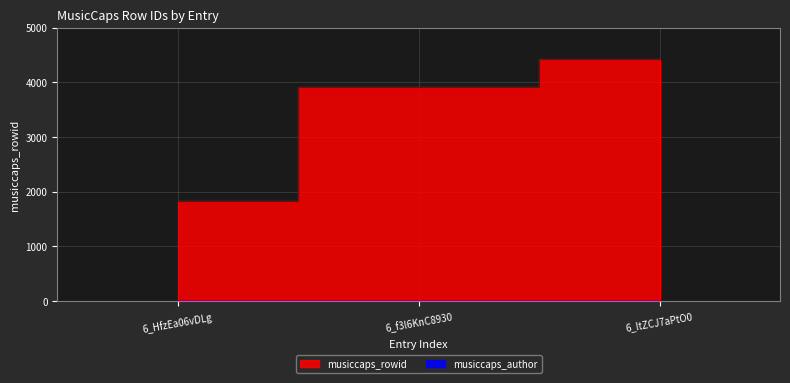

Rank the categories by value from highest to lowest.

6_ltZCJ7aPtO0, 6_f3l6KnC8930, 6_HfzEa06vDLg